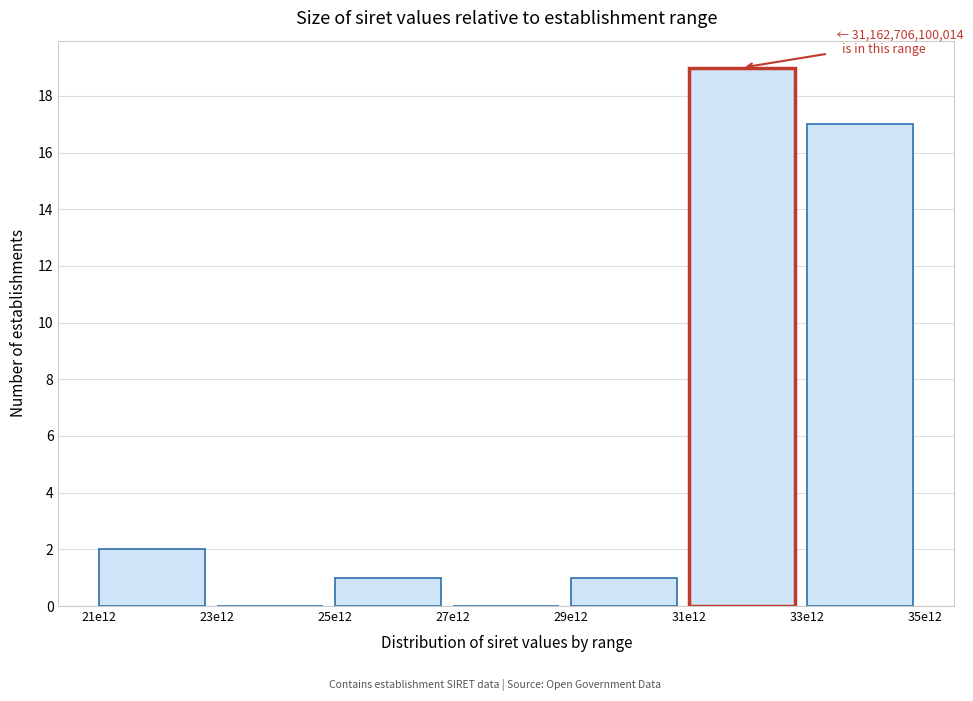

Reading right to left, extract all data points from this chart.

33e12=17	31e12=19	29e12=1	27e12=0	25e12=1	23e12=0	21e12=2